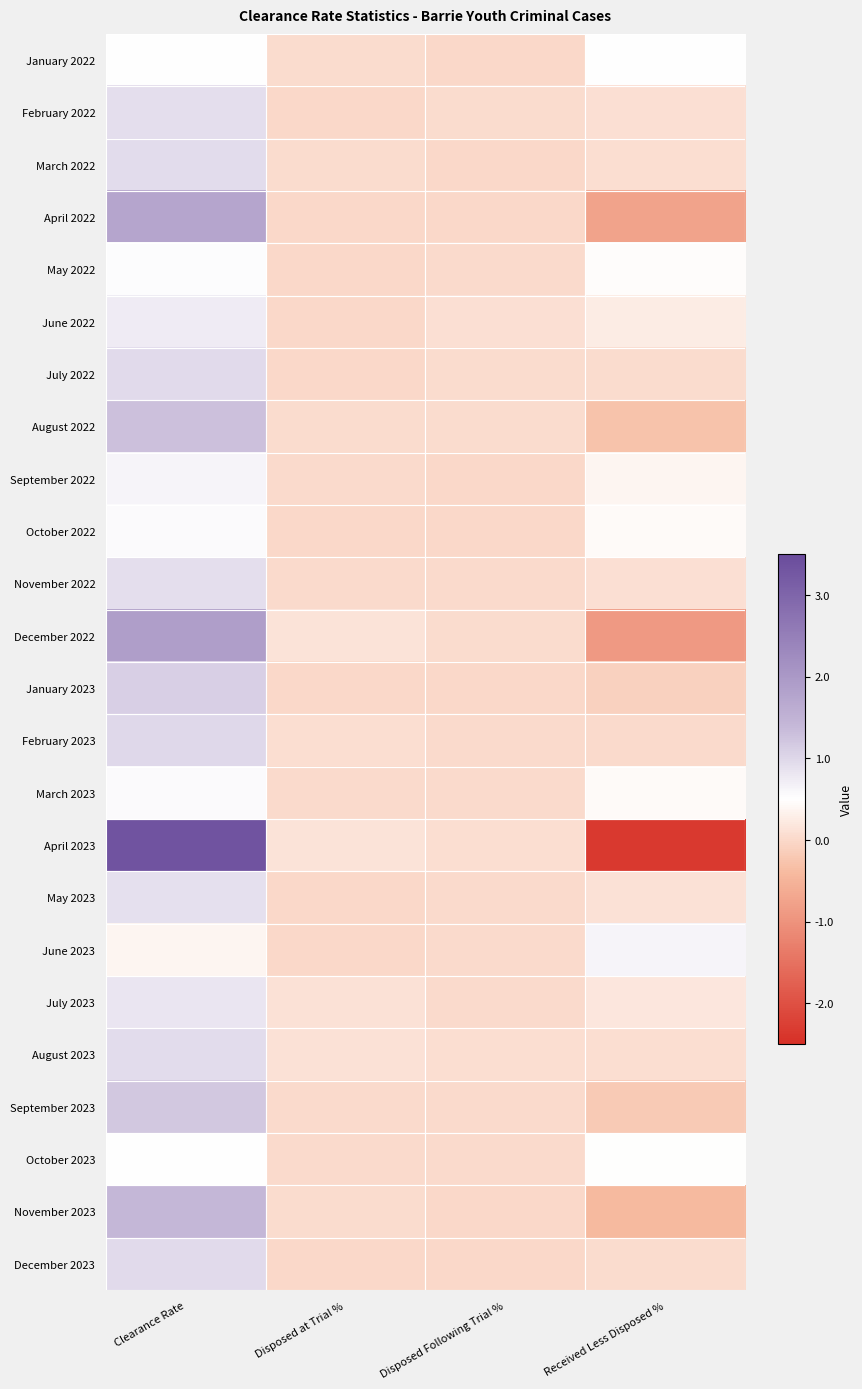

At which category does the chart reach its peak across all series?

Clearance Rate